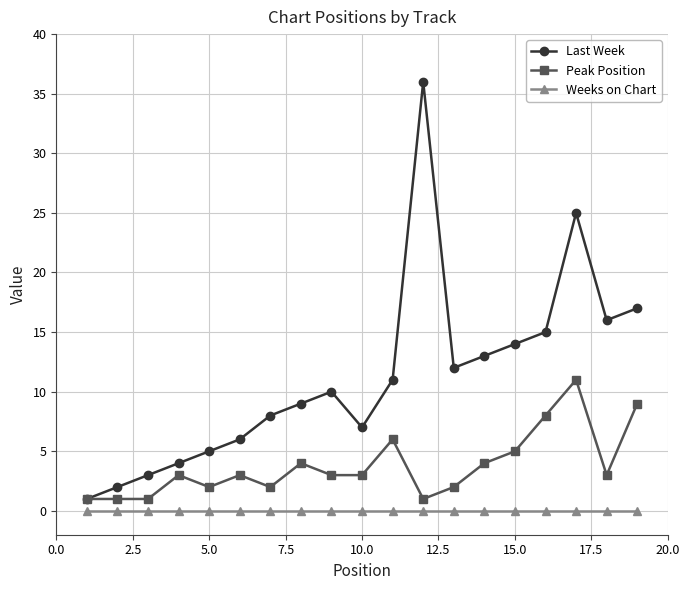

What is the maximum value for Peak Position?

11